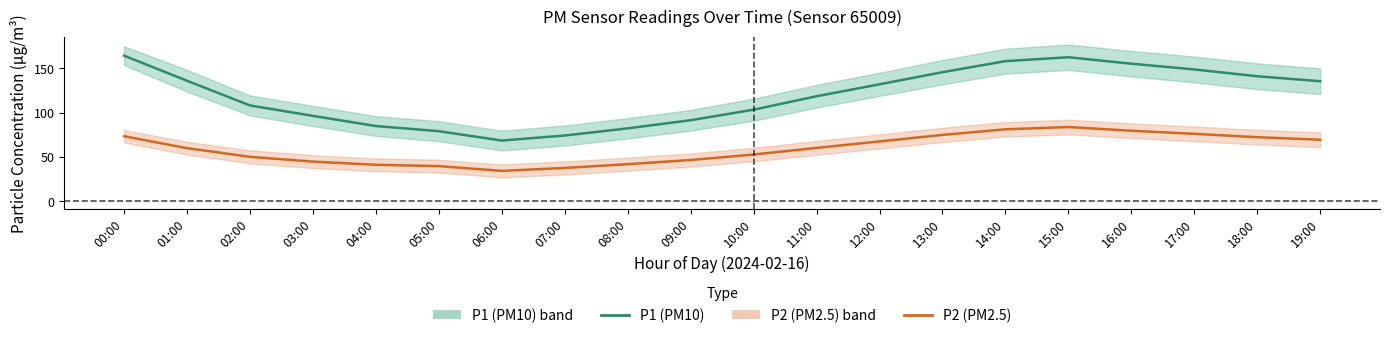

True or false: P2 (PM2.5) has a value of 60.2 at 11:00.

True